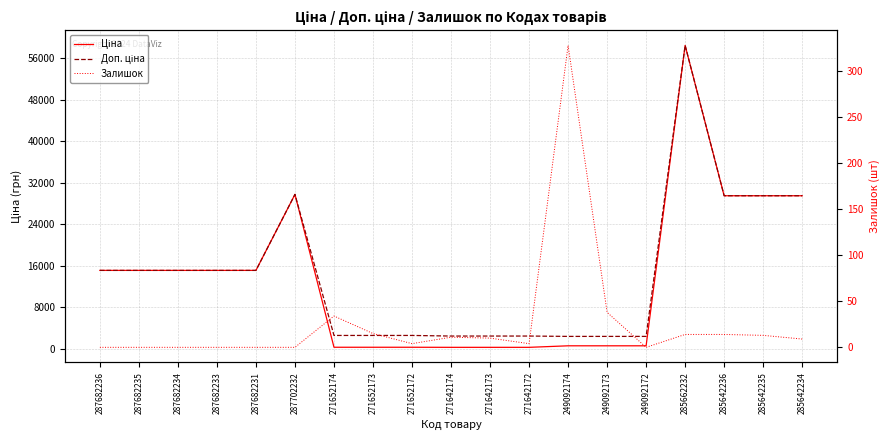

At which label does Доп. ціна reach its minimum?

249092174